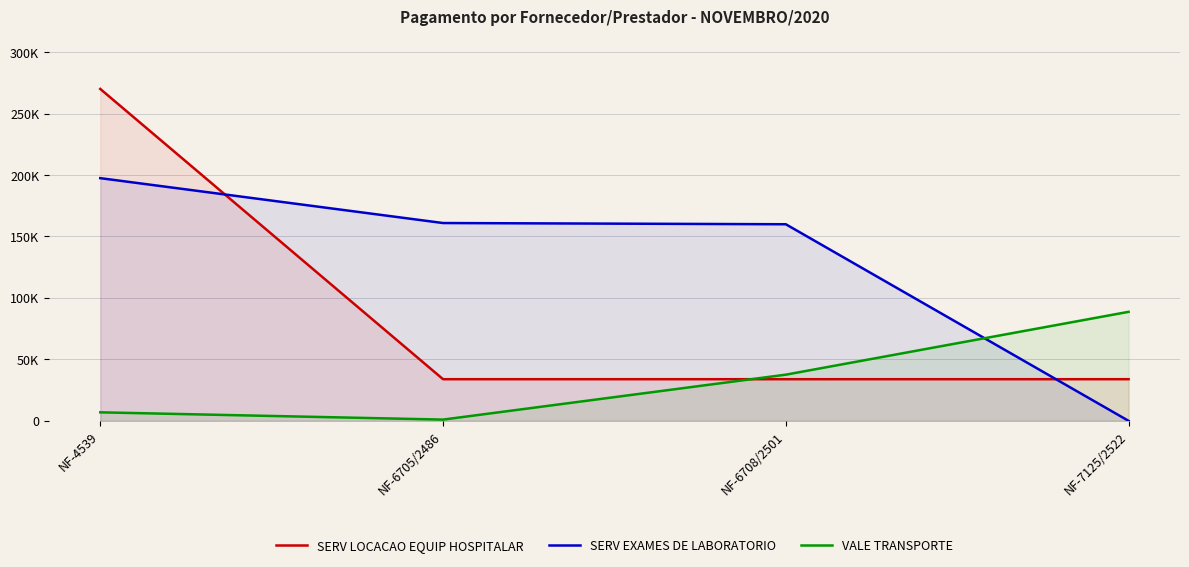

What is the label of the 3rd point from the left?

NF-6708/2501